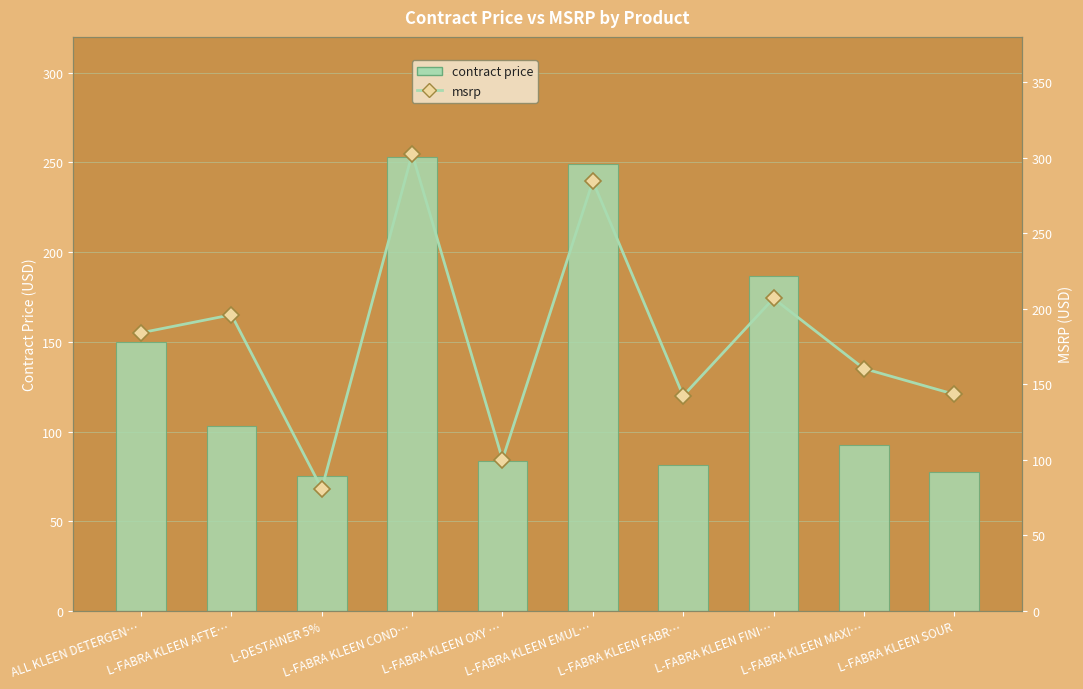

What is the total value across all series at L-DESTAINER 5%?

156.0